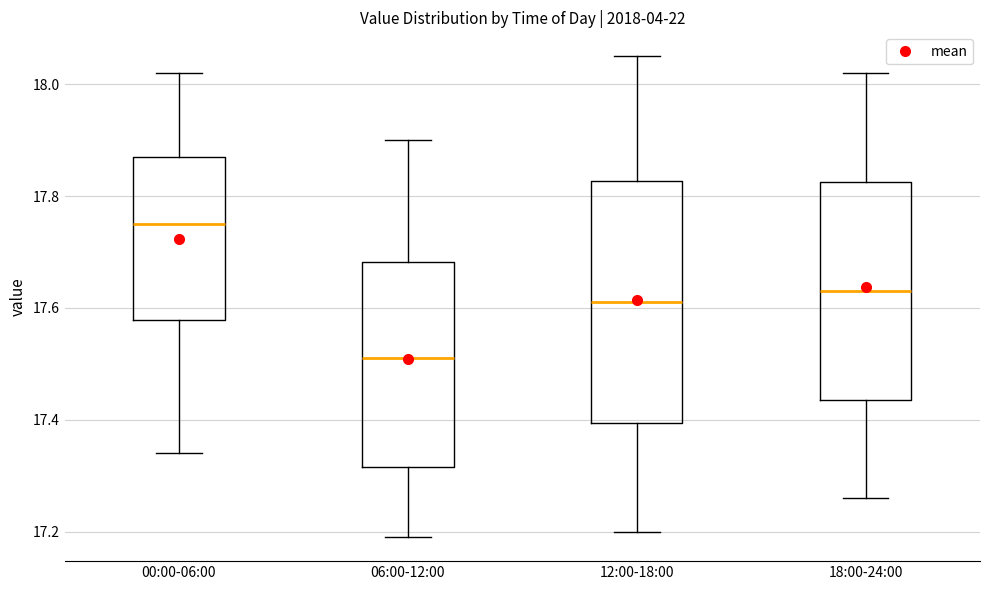

Reading left to right, read every box against the y-axis: the position of its median line, the range the box covers, and the ends of its whiskers. The values are not printed on the chart, so give them approximately, as read against the axis.

00:00-06:00: median 17.76, box 17.58 to 17.88, whiskers 17.34 to 18.02
06:00-12:00: median 17.52, box 17.32 to 17.68, whiskers 17.20 to 17.90
12:00-18:00: median 17.62, box 17.40 to 17.82, whiskers 17.20 to 18.06
18:00-24:00: median 17.64, box 17.44 to 17.82, whiskers 17.26 to 18.02